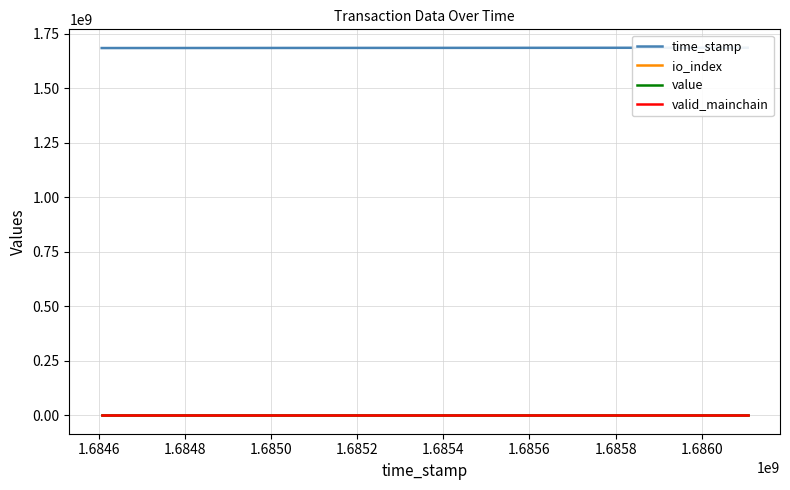

The time_stamp series shows 387547367.9 at 1.6846. True or false?

False